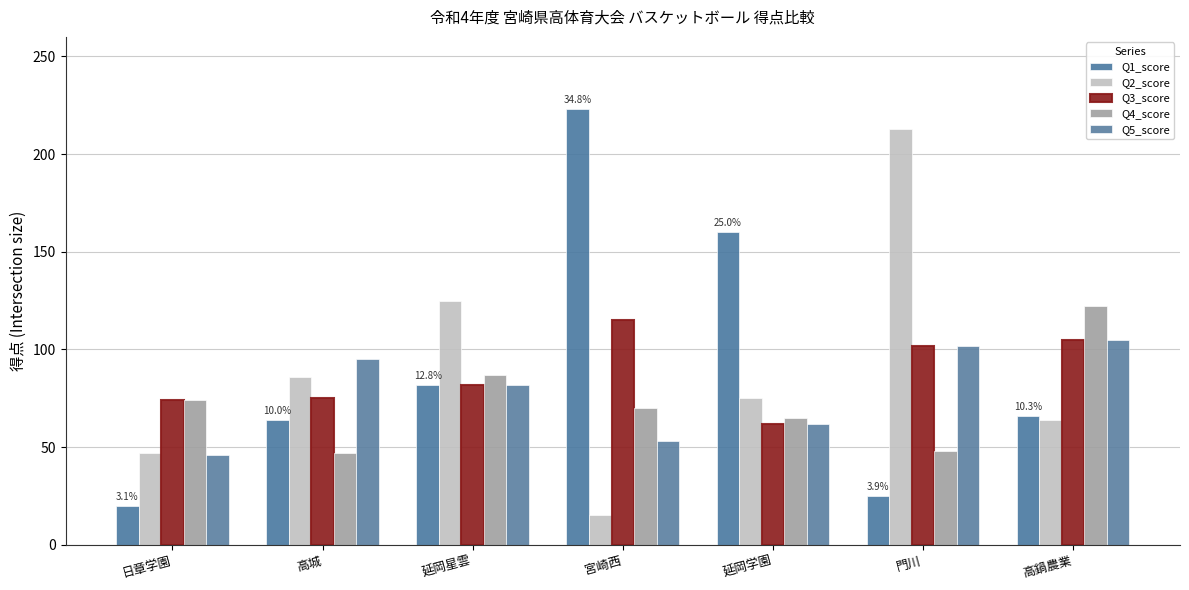

Where is Q2_score nearest to the value 114?

延岡星雲